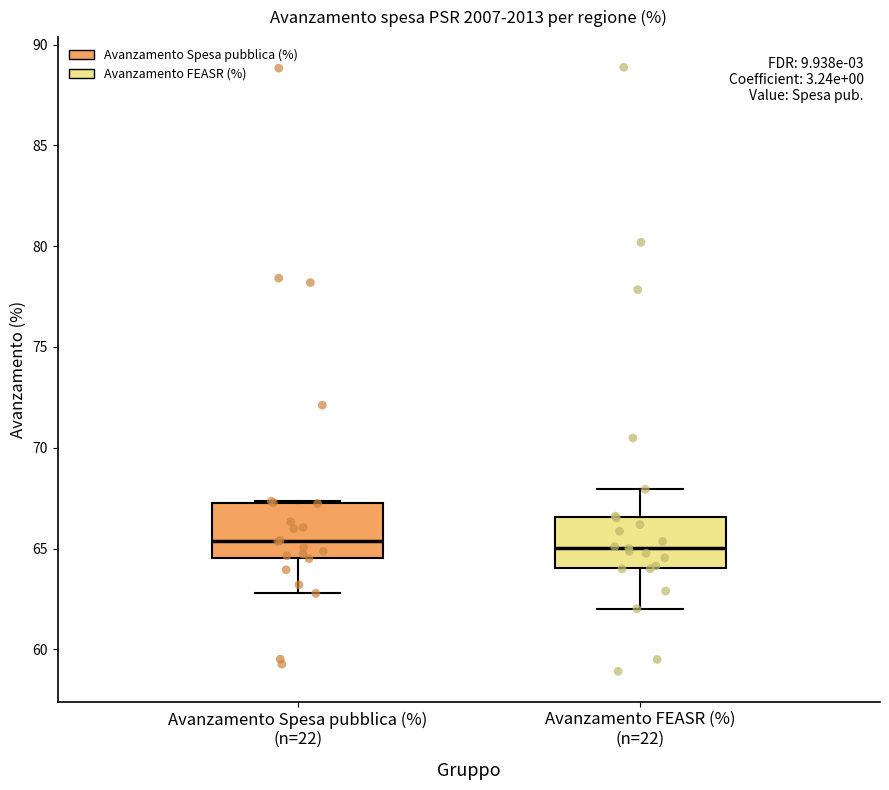

Reading left to right, read every box against the y-axis: the position of its median line, the range the box covers, and the ends of its whiskers. The values are not printed on the chart, so give them approximately, as read against the axis.

Avanzamento Spesa pubblica (%) (n=22): median 65.5, box 64.5 to 67.5, whiskers 63.0 to 67.5
Avanzamento FEASR (%) (n=22): median 65.0, box 64.0 to 66.5, whiskers 62.0 to 68.0